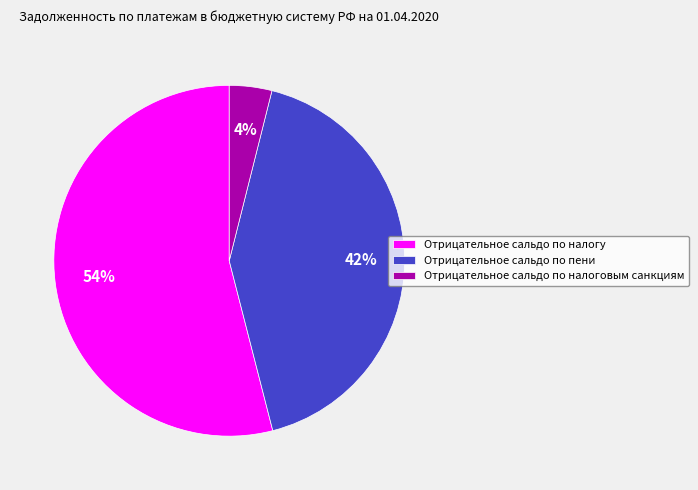

Is the sum of Отрицательное сальдо по налоговым санкциям and Отрицательное сальдо по пени greater than half?

No